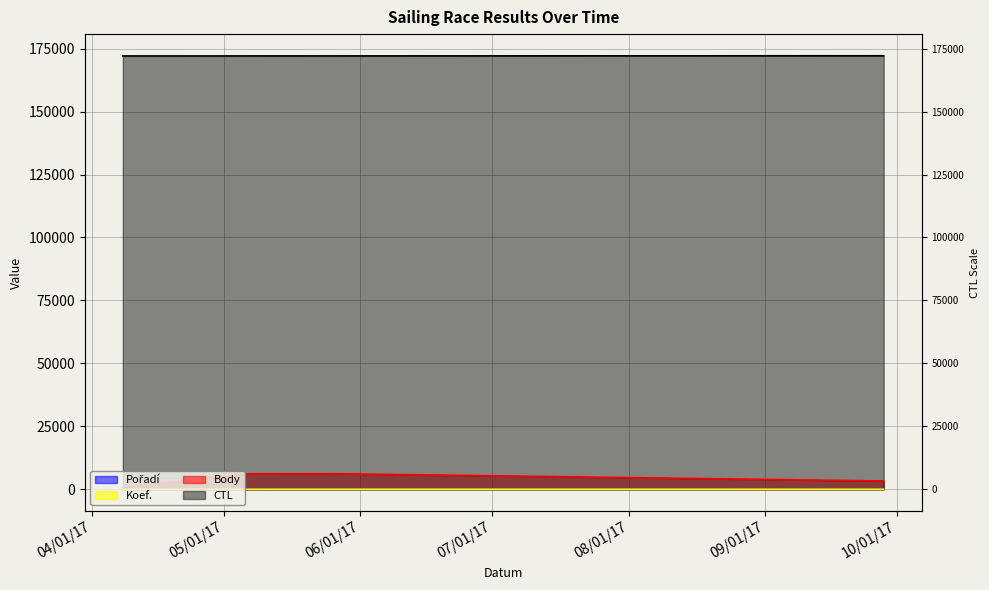

At how many categories does at least one series exceed 41242?

4